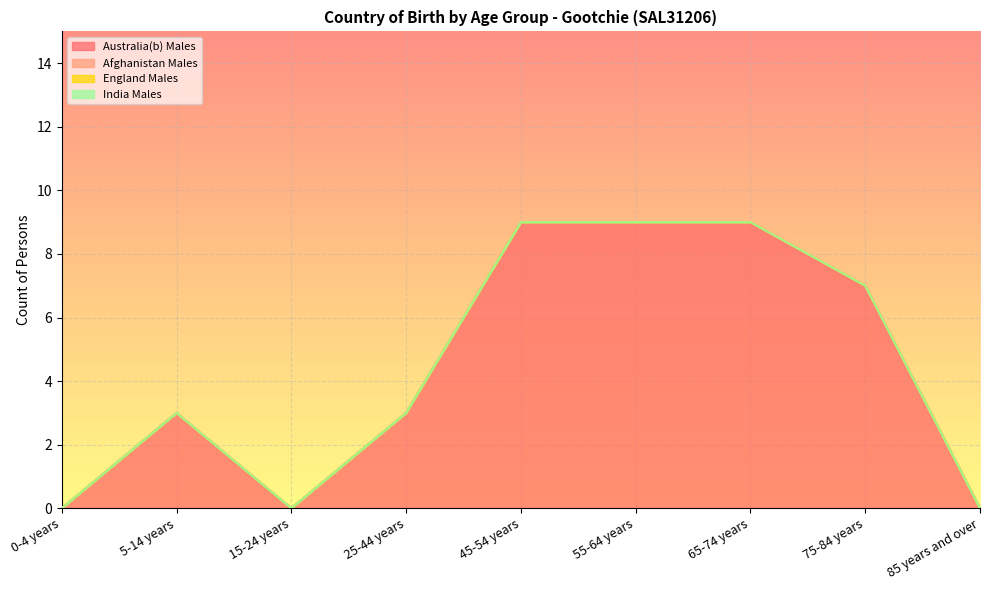

Reading left to right, list all the values displayed in this chart.

Australia(b) Males: 0	3	0	3	9	9	9	7	0
Afghanistan Males: 0	0	0	0	0	0	0	0	0
England Males: 0	0	0	0	0	0	0	0	0
India Males: 0	0	0	0	0	0	0	0	0